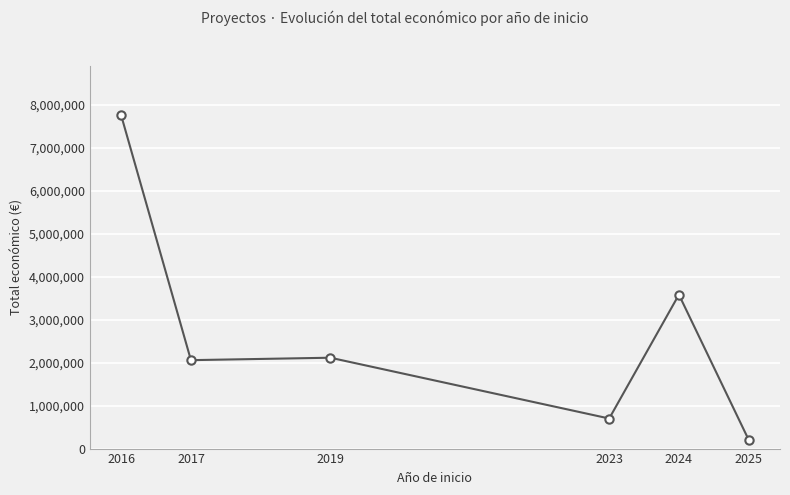

Reading left to right, transcribe all the data shown in this chart.

7755101	2058795	2115541	700000	3583336	206641